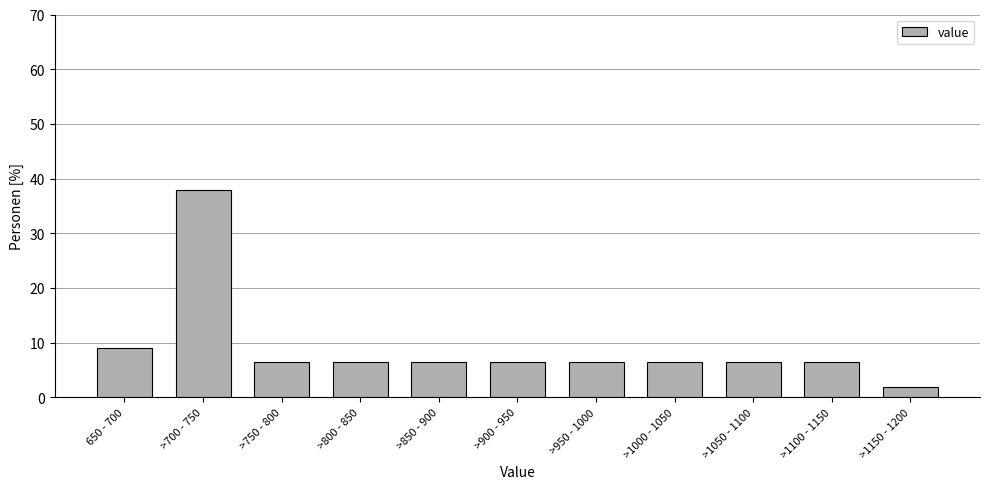

Reading left to right, list all the values displayed in this chart.

650 - 700=9.0	>700 - 750=37.8	>750 - 800=6.4	>800 - 850=6.4	>850 - 900=6.4	>900 - 950=6.4	>950 - 1000=6.4	>1000 - 1050=6.4	>1050 - 1100=6.4	>1100 - 1150=6.4	>1150 - 1200=1.9